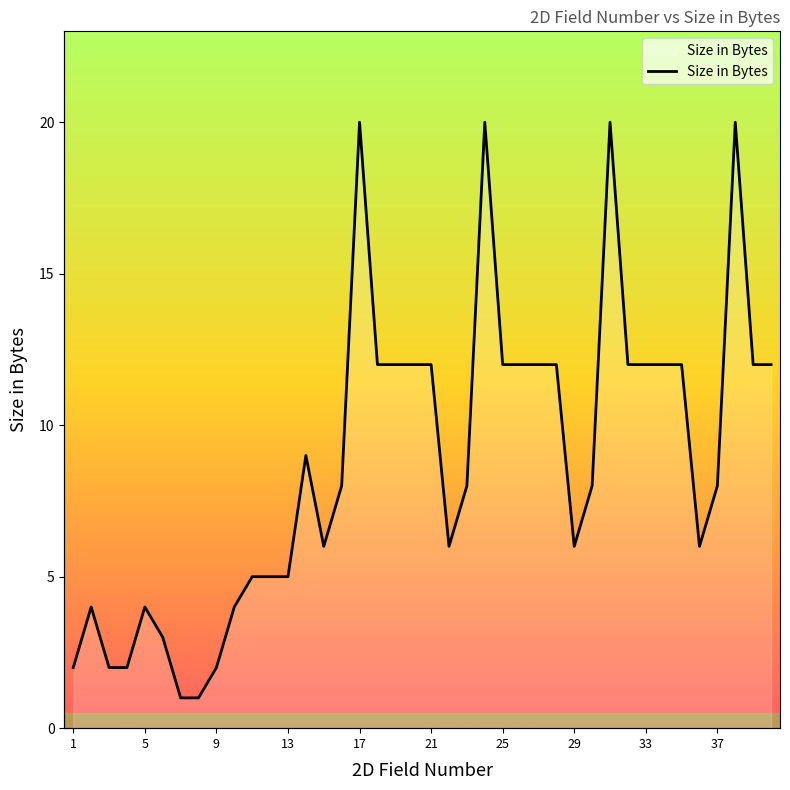

Does the chart have visible grid lines?

No